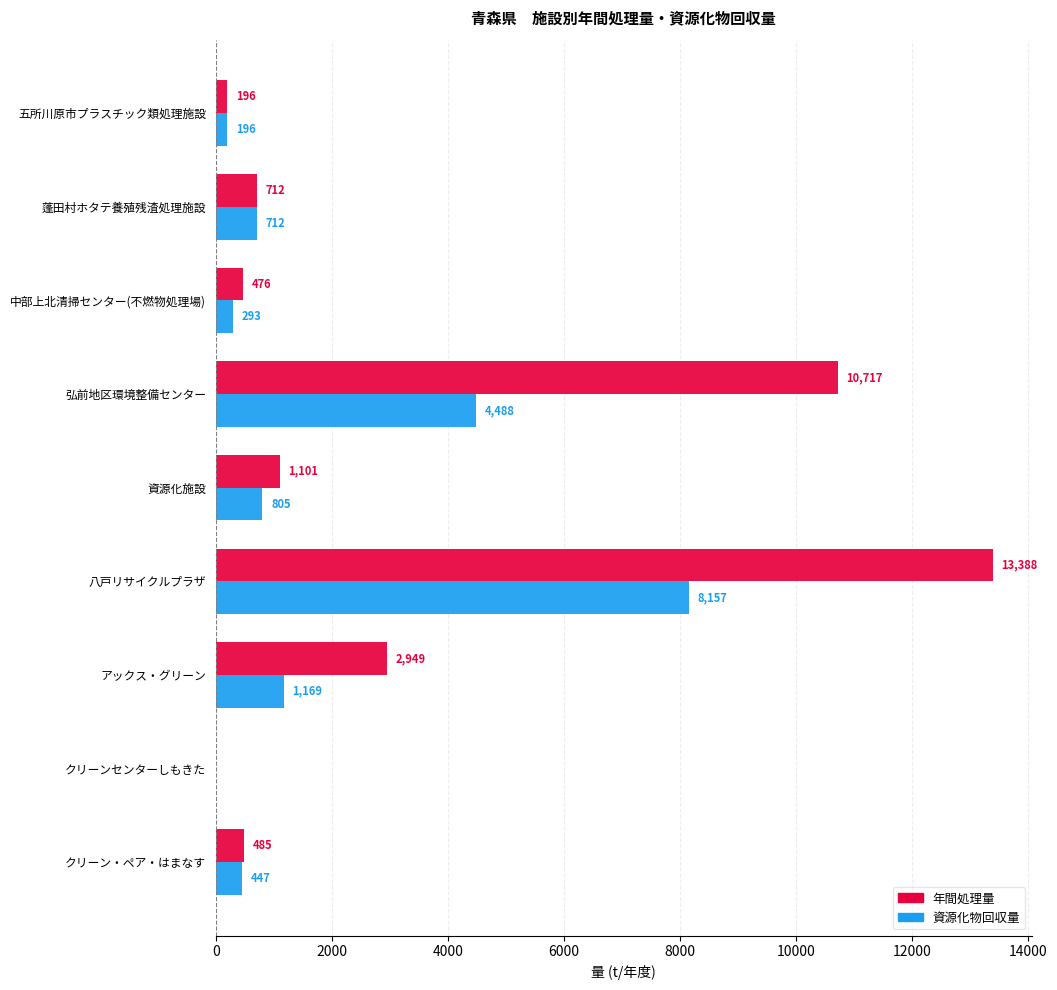

True or false: 年間処理量 has a value of 1101 at 資源化施設.

True